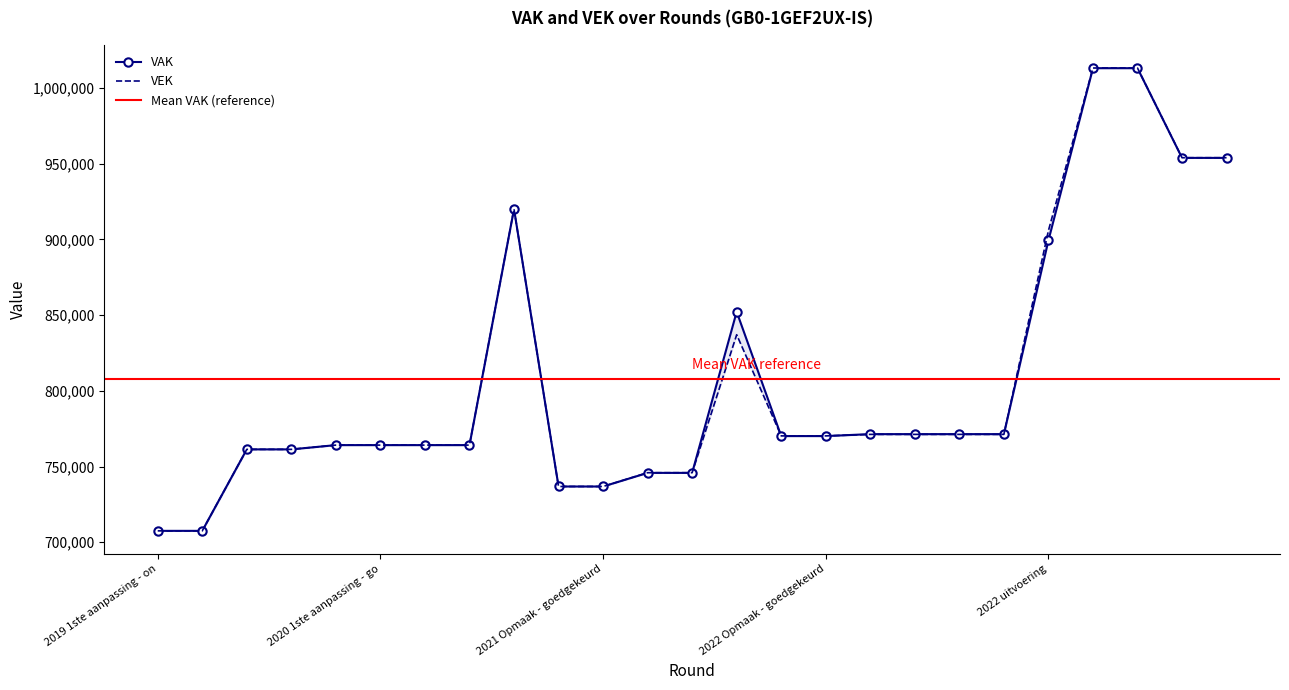

Reading left to right, what are all the values shown in this chart?

VAK: 707509	707509	761336	761336	764149	764149	764149	764149	920082	736815	736815	745804	745804	852217	770118	770118	771404	771404	771404	771404	899356	1013137	1013137	953874	953874
VEK: 707509	707509	761336	761336	764149	764149	764149	764149	920082	736815	736815	745920	745920	837064	770234	770234	771235	771235	771235	771235	905830	1013253	1013253	953990	953990